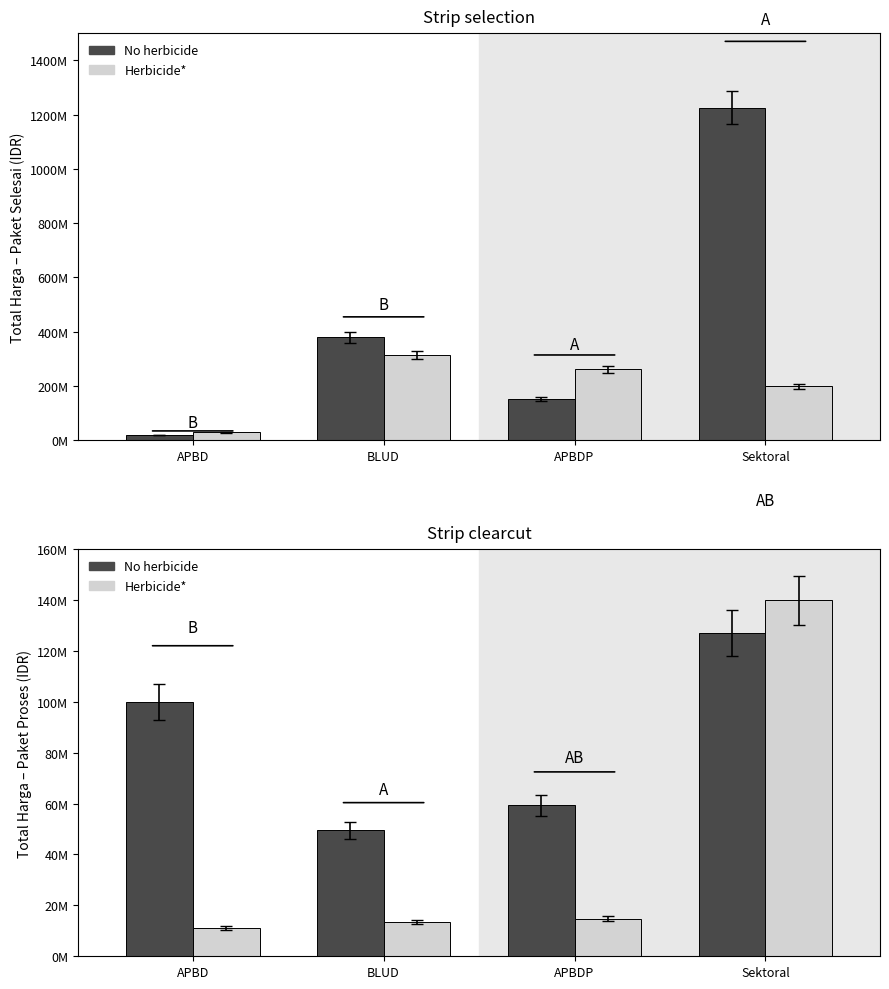

List the labels in order of No herbicide value, smallest first.

BLUD, APBDP, APBD, Sektoral